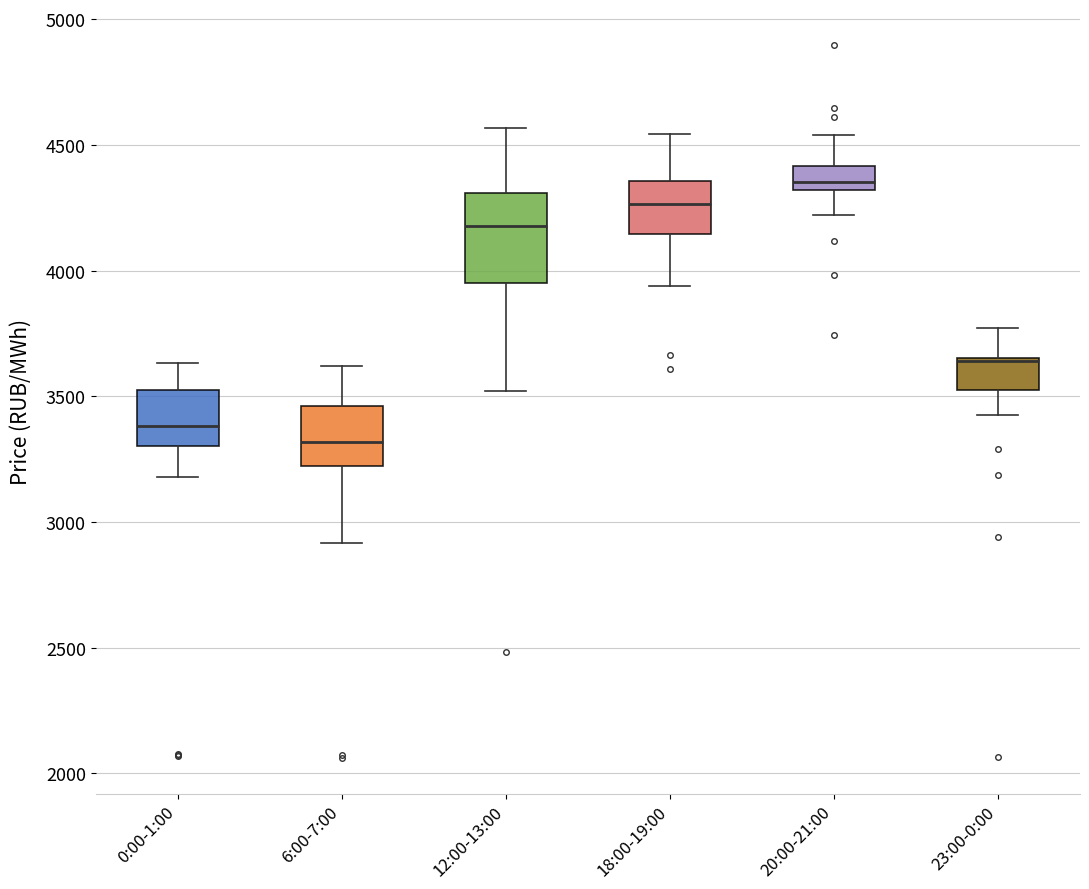

Reading left to right, read every box against the y-axis: the position of its median line, the range the box covers, and the ends of its whiskers. The values are not printed on the chart, so give them approximately, as read against the axis.

0:00-1:00: median 3400, box 3300 to 3550, whiskers 3200 to 3650
6:00-7:00: median 3300, box 3200 to 3450, whiskers 2900 to 3600
12:00-13:00: median 4200, box 3950 to 4300, whiskers 3500 to 4550
18:00-19:00: median 4250, box 4150 to 4350, whiskers 3950 to 4550
20:00-21:00: median 4350, box 4300 to 4400, whiskers 4200 to 4550
23:00-0:00: median 3650 (drawn on the box's upper edge), box 3500 to 3650, whiskers 3450 to 3750